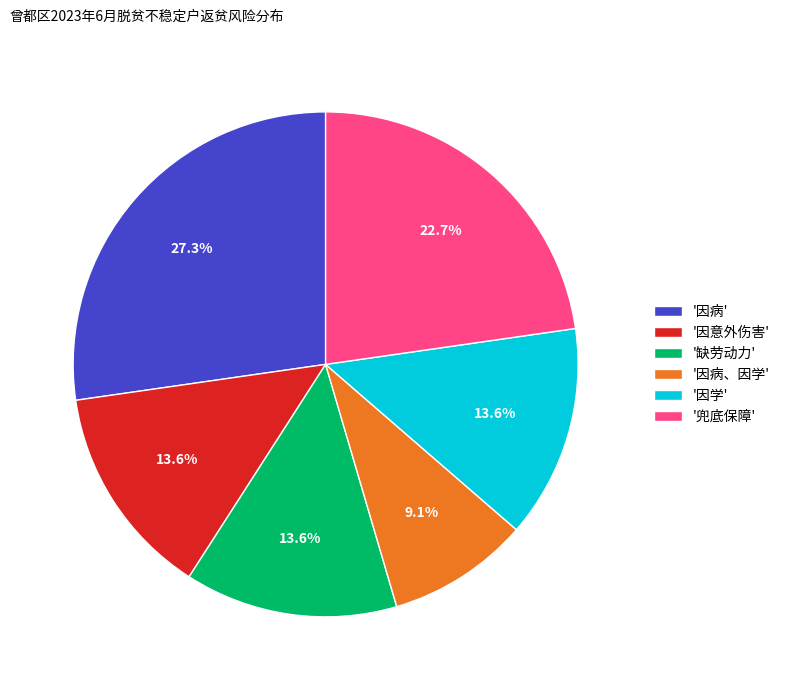

What is the ratio of the value at '因病' to the value at '因病、因学'?

3.0